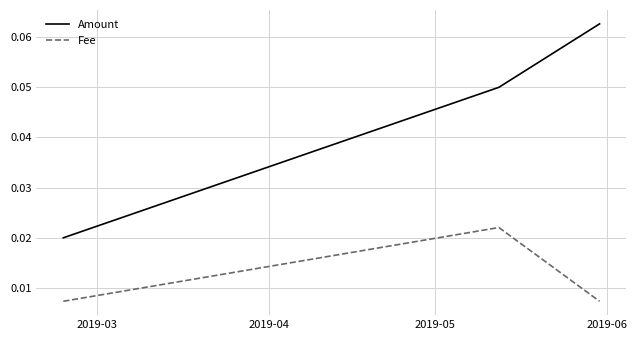

Rank the series by their maximum value, from highest to lowest.

Amount, Fee